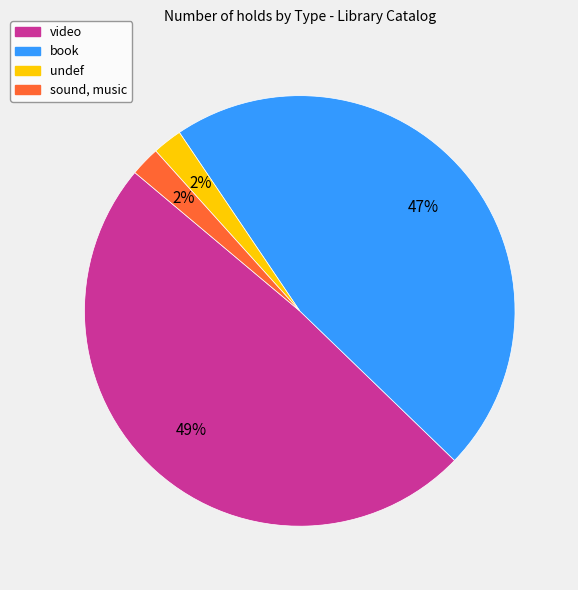

What percentage is the book slice, to the nearest percent?

47%